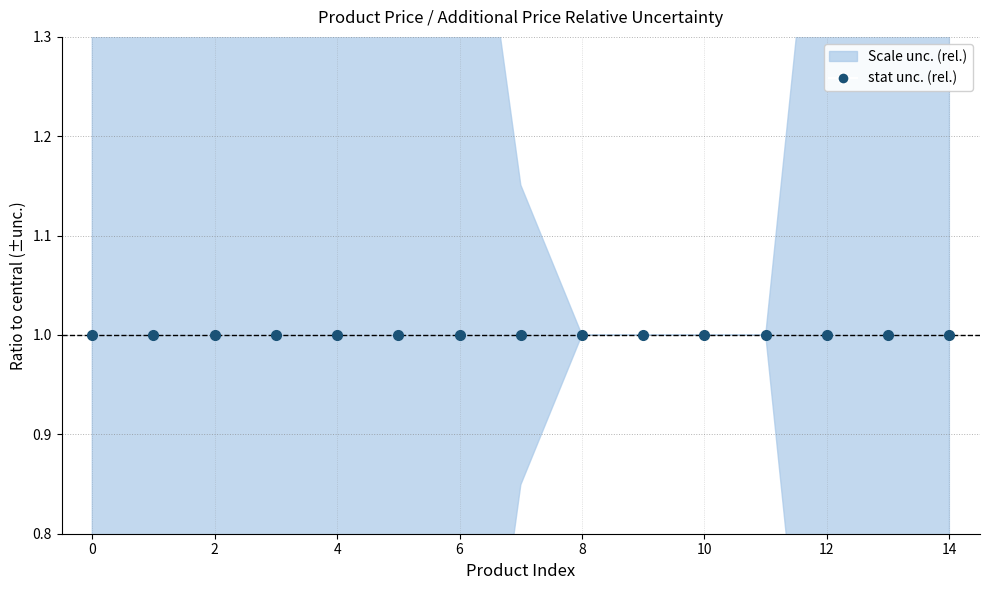

True or false: Доп. ціна and Ціна intersect in this chart.

False